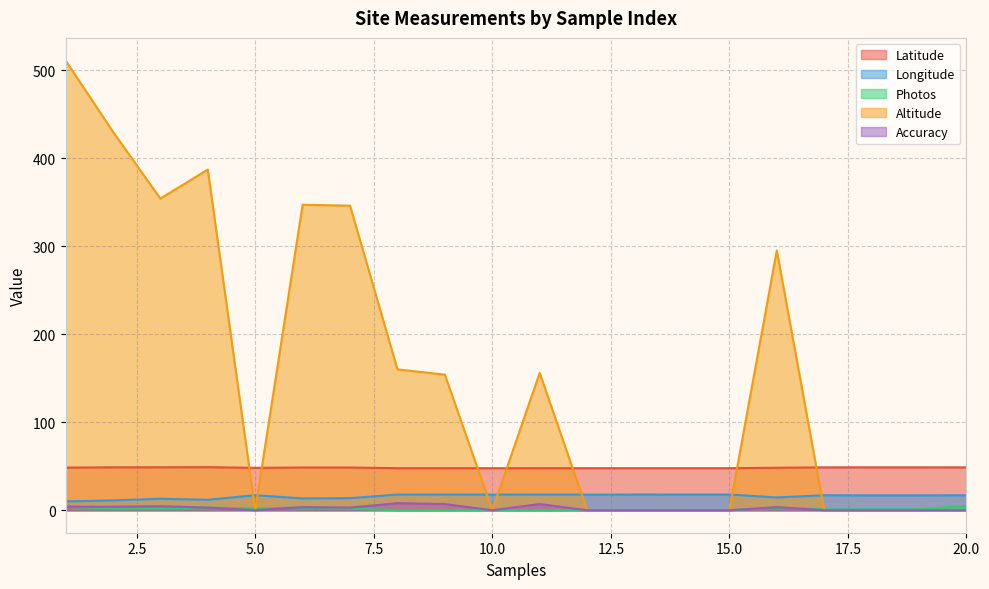

Which has a higher value, 9 or 7?

7